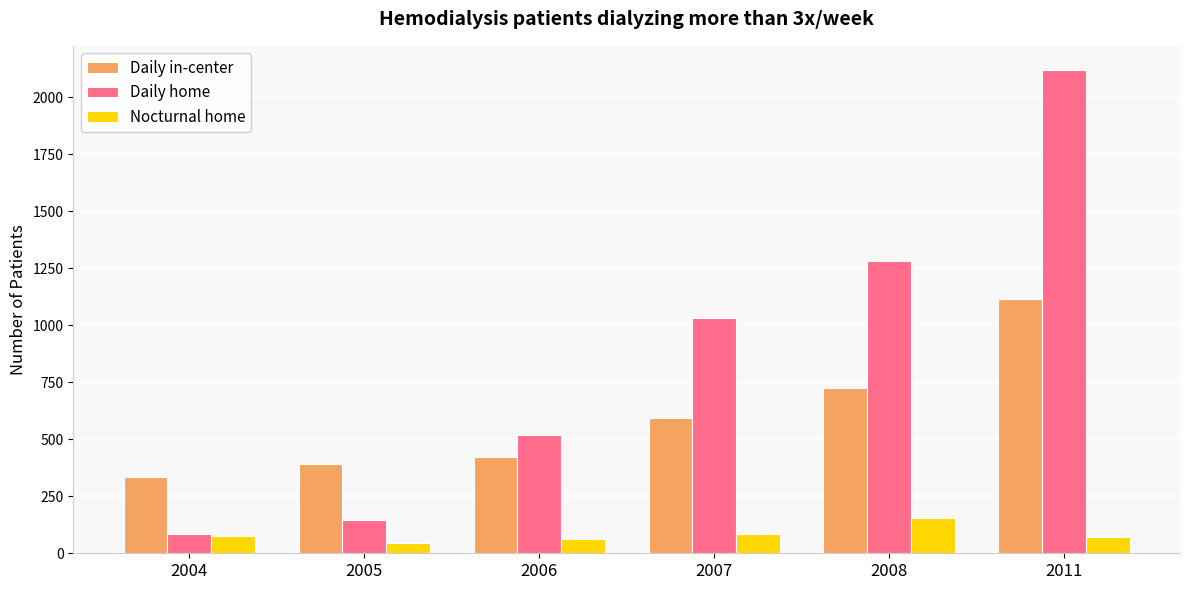

Is it true that Daily in-center equals 593 at 2007?

True